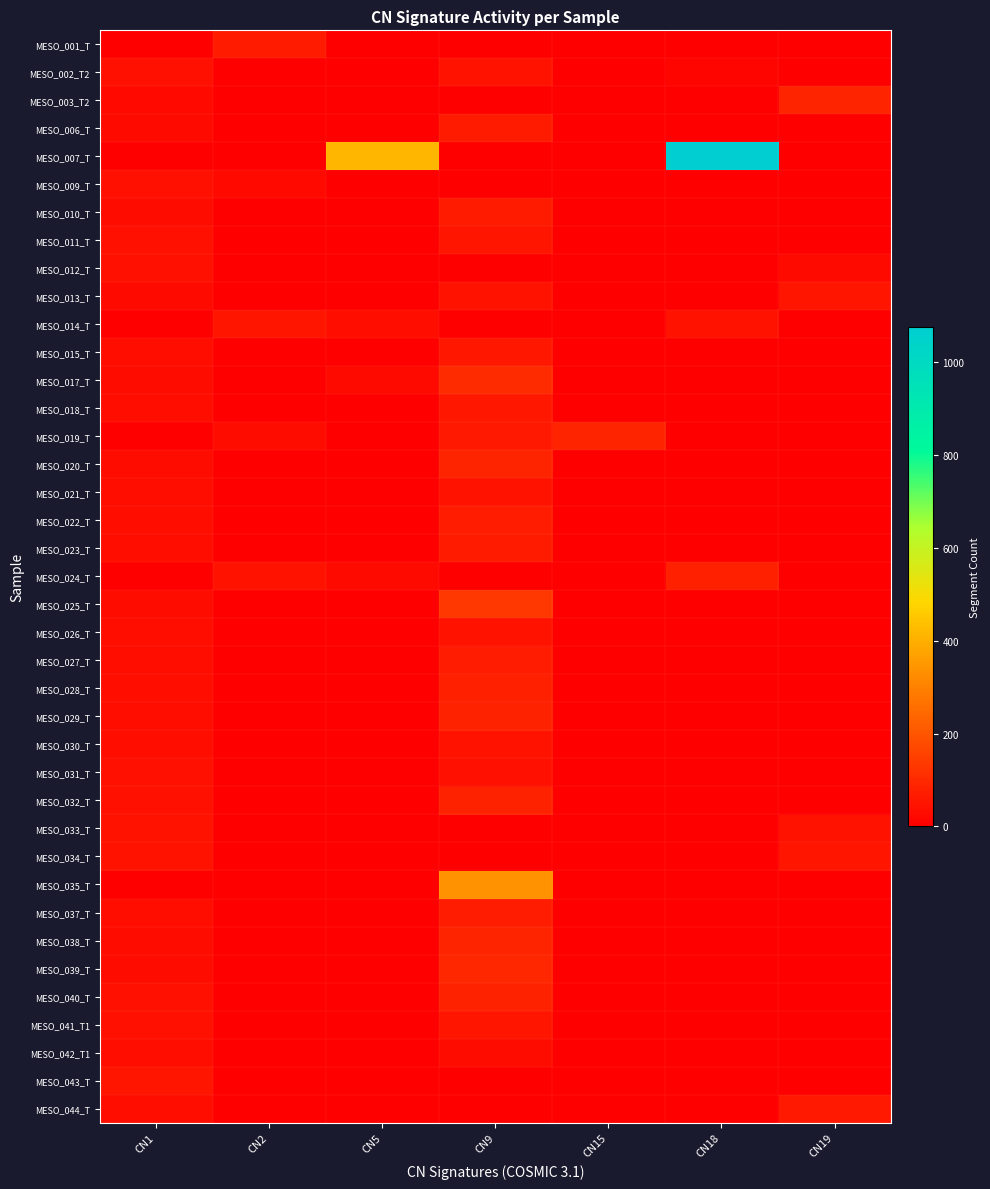

Between CN18 and CN9, which is larger?

CN18